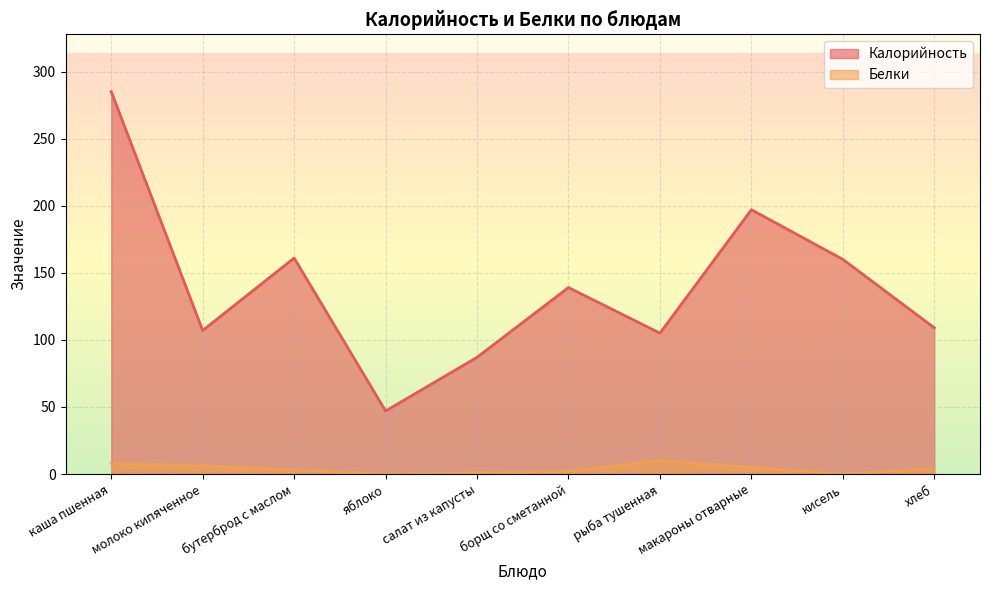

Between хлеб and салат из капусты, which is larger?

хлеб